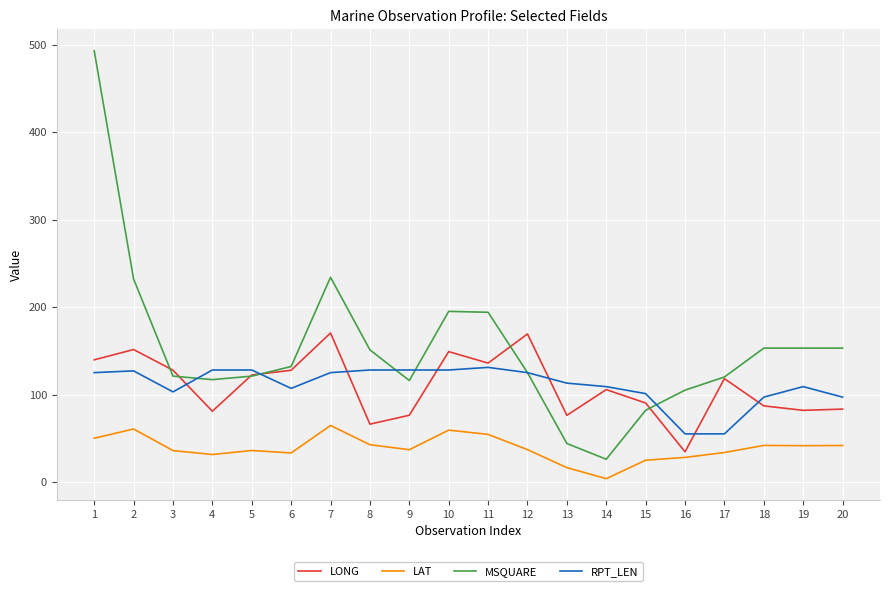

What is the total value across all series at 4?

357.3